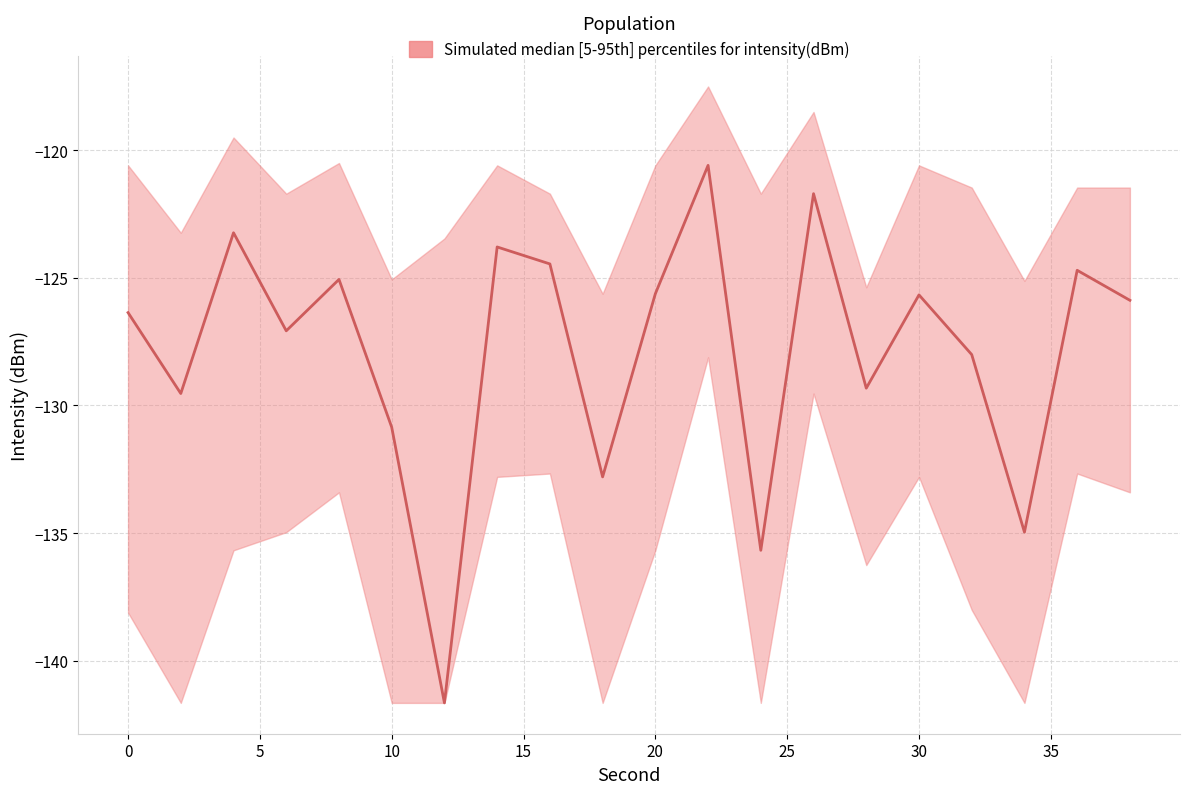

True or false: median has more than 1 points higher than both neighbors.

True